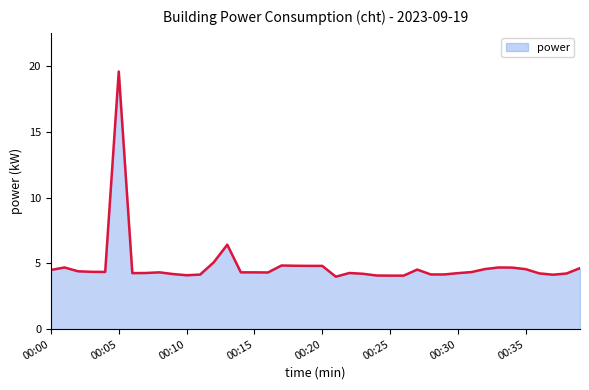

What is the difference between the maximum and minimum values?

15.6